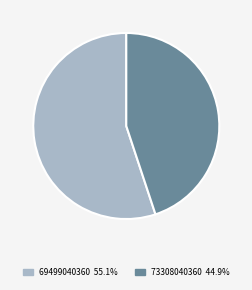

What is the smallest slice in the pie chart?

73308040360